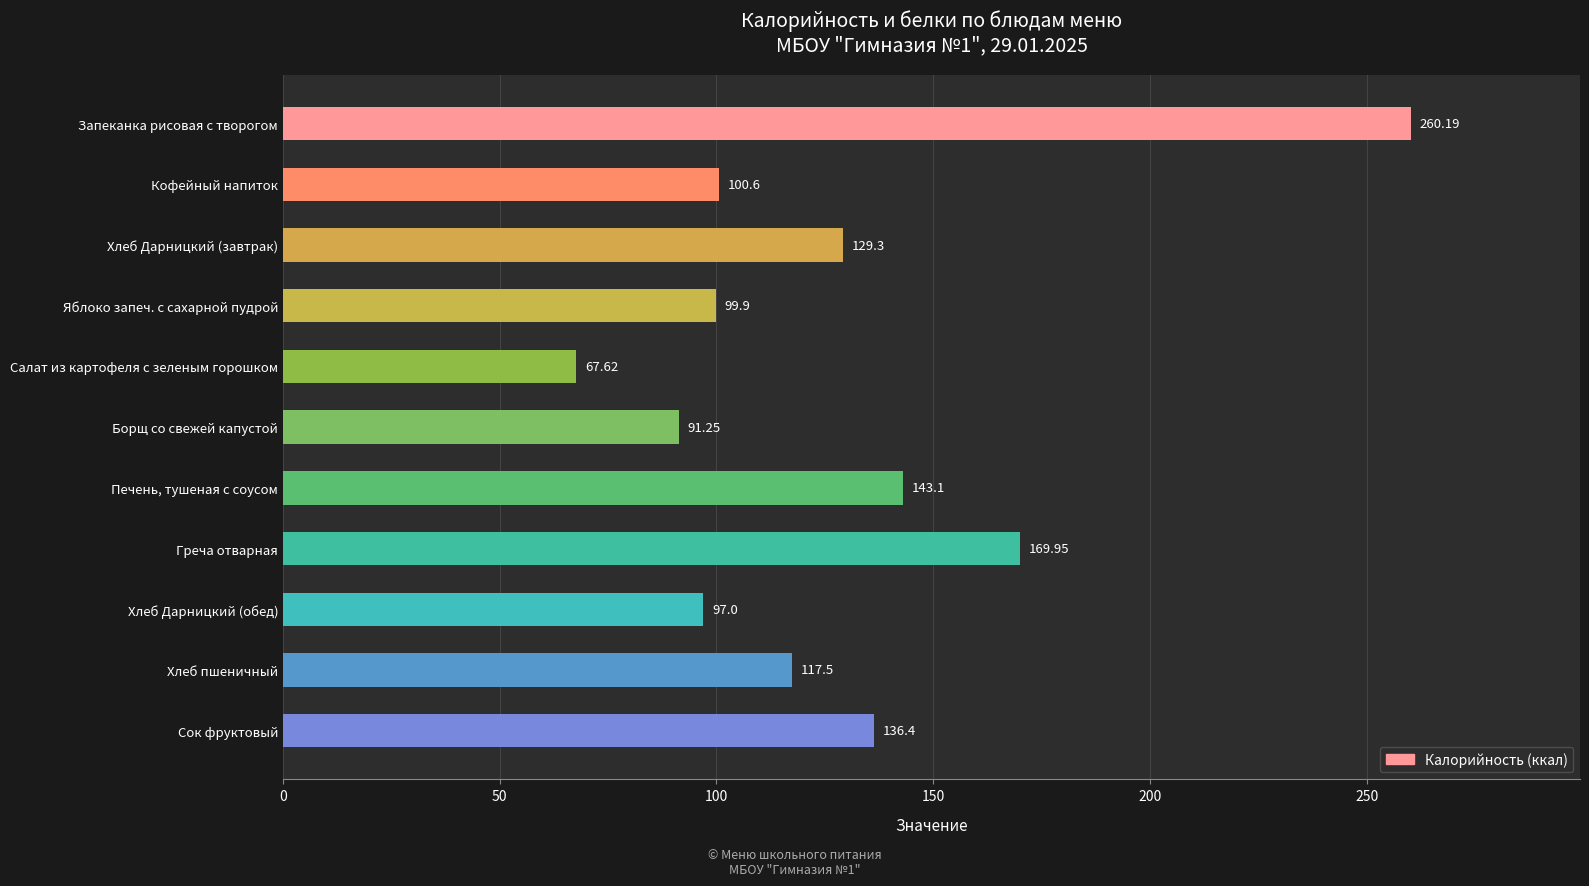

What is the average value?

128.4